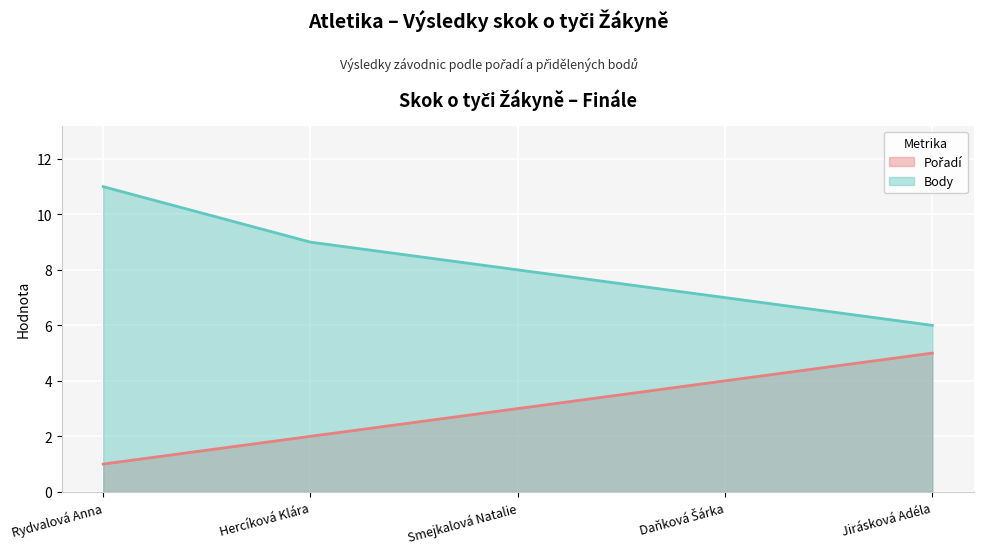

Which series has the largest range (max minus min)?

Body